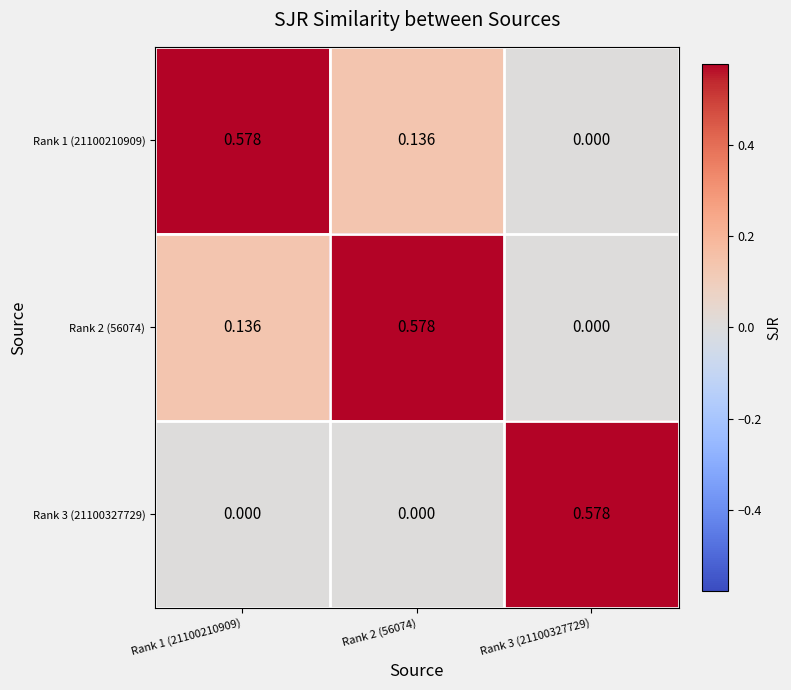

How many categories are shown in the chart?

3